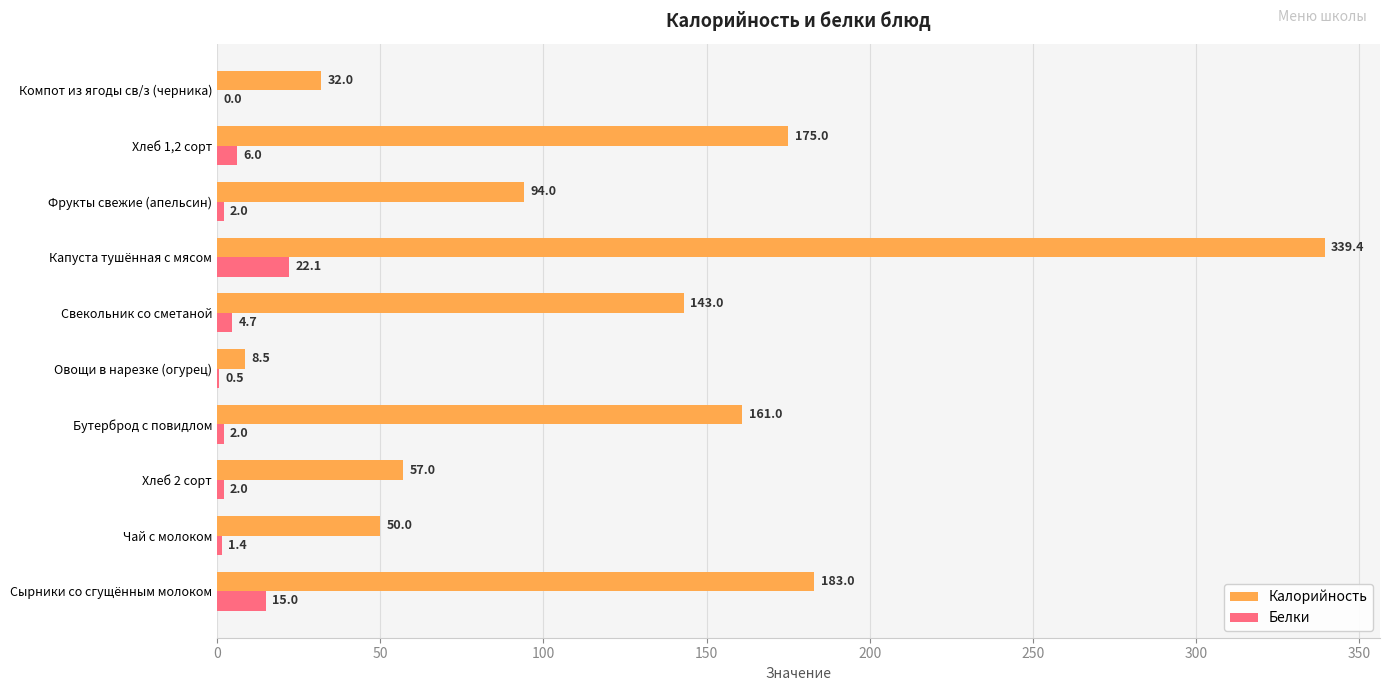

Which series has the largest total across all categories?

Калорийность